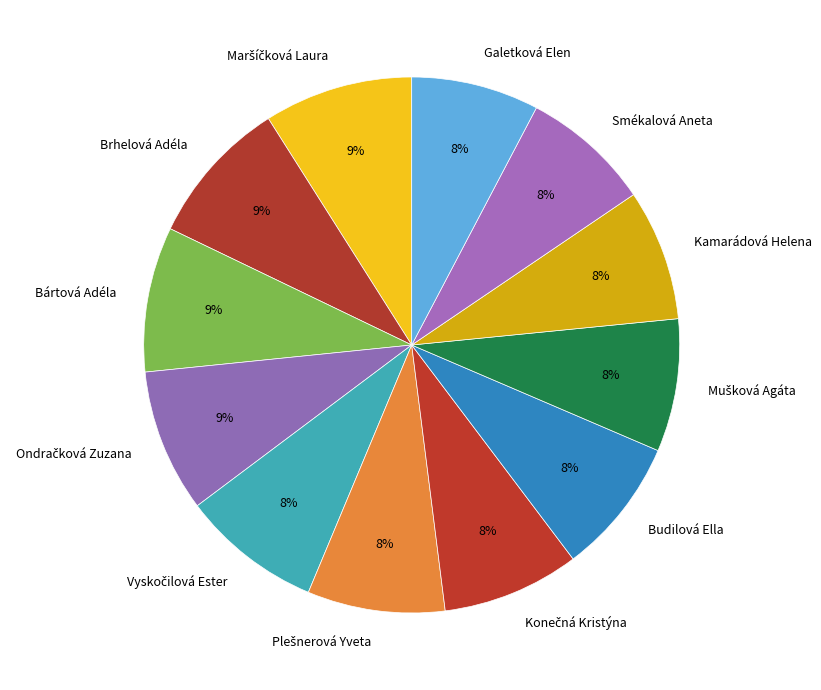

To the nearest percent, what percentage of the pie is Smékalová Aneta?

8%